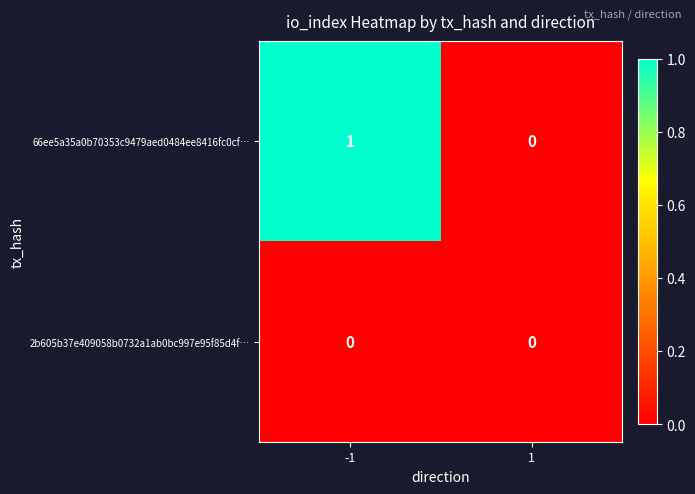

Which series has the largest range (max minus min)?

66ee5a35a0b70353c9479aed0484ee8416fc0cf…